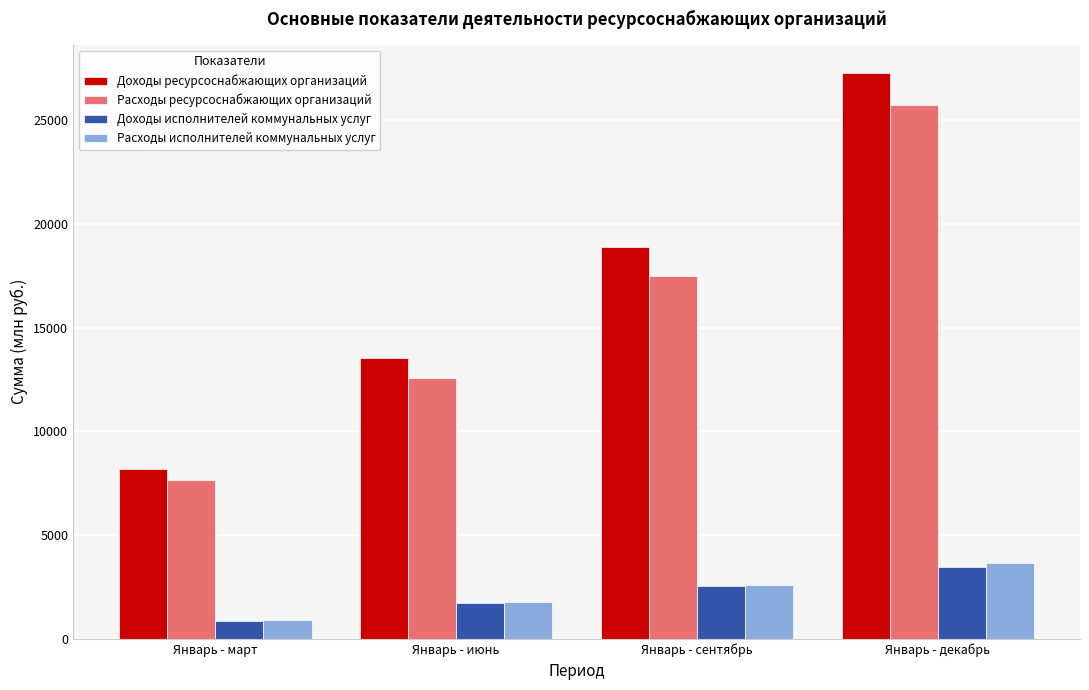

Reading right to left, what are all the values shown in this chart?

Доходы ресурсоснабжающих организаций: Январь - декабрь=27264.8	Январь - сентябрь=18892.7	Январь - июнь=13509.8	Январь - март=8161.4
Расходы ресурсоснабжающих организаций: Январь - декабрь=25701.7	Январь - сентябрь=17487.5	Январь - июнь=12586.2	Январь - март=7646.9
Доходы исполнителей коммунальных услуг: Январь - декабрь=3442.1	Январь - сентябрь=2537.3	Январь - июнь=1732.7	Январь - март=877.3
Расходы исполнителей коммунальных услуг: Январь - декабрь=3651.9	Январь - сентябрь=2618.4	Январь - июнь=1760.8	Январь - март=906.1